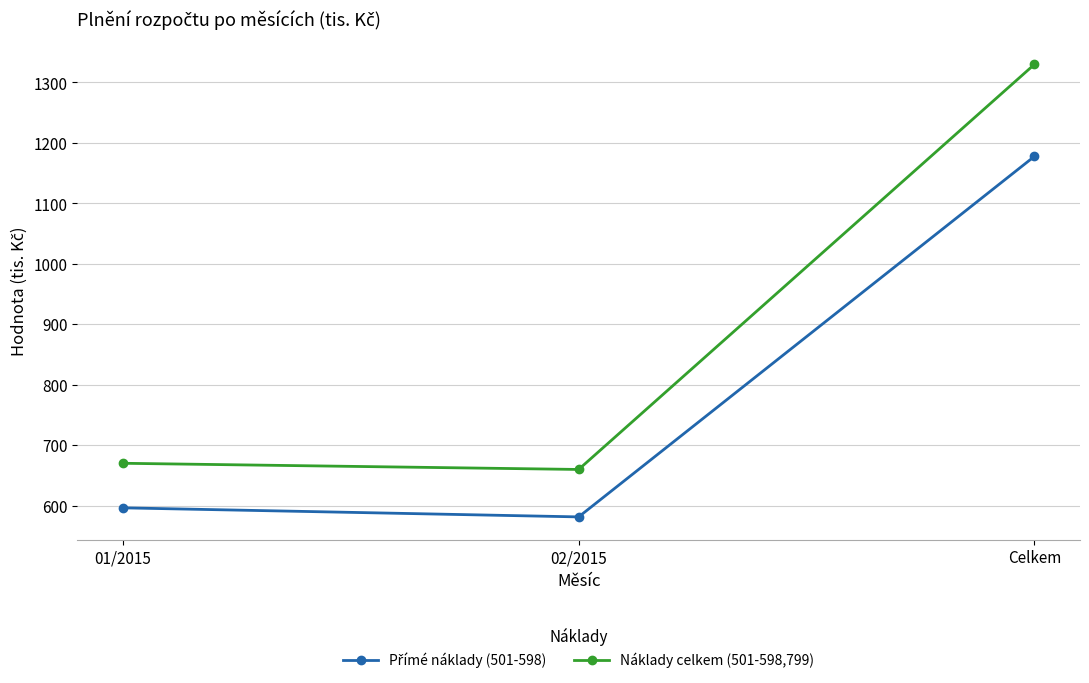

The Náklady celkem (501-598,799) series shows 965.0 at 02/2015. True or false?

False